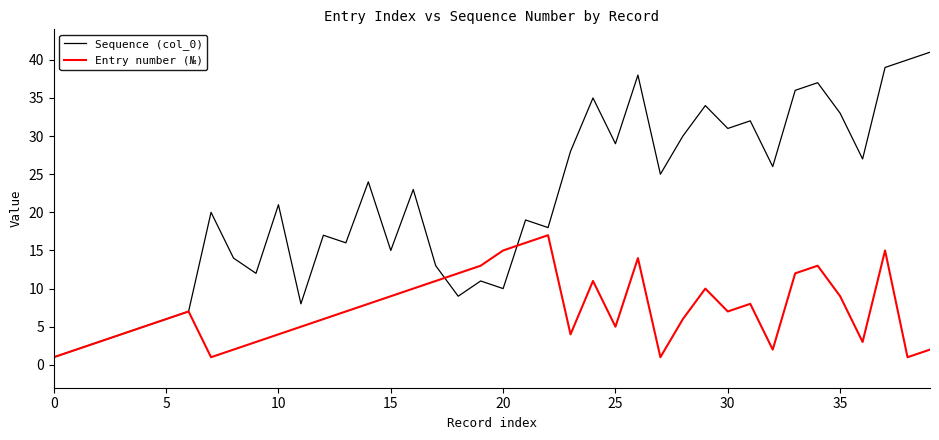

Which series has the largest range (max minus min)?

Sequence (col_0)